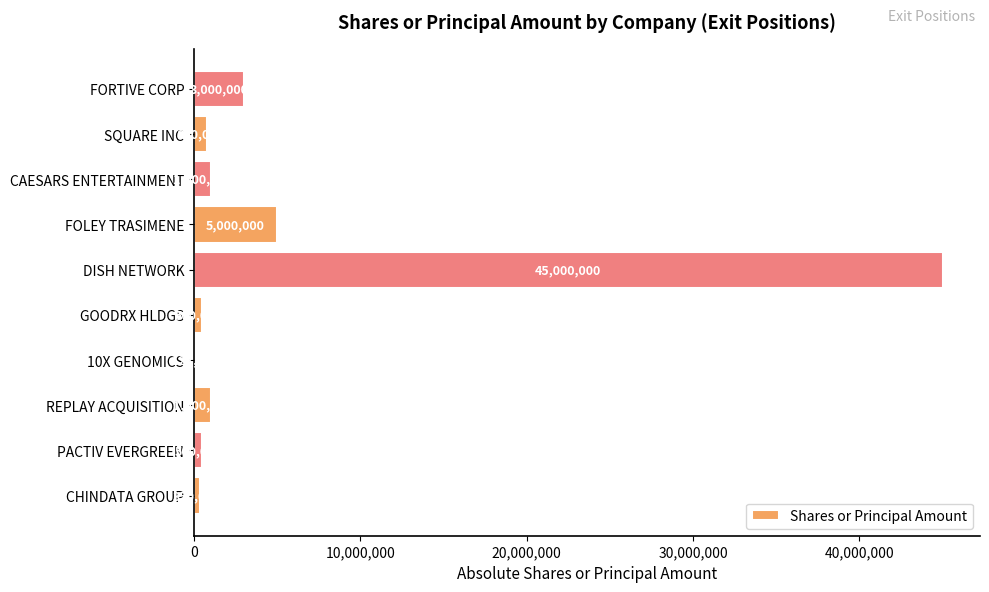

Where is the data nearest to the value 22561634?

FOLEY TRASIMENE